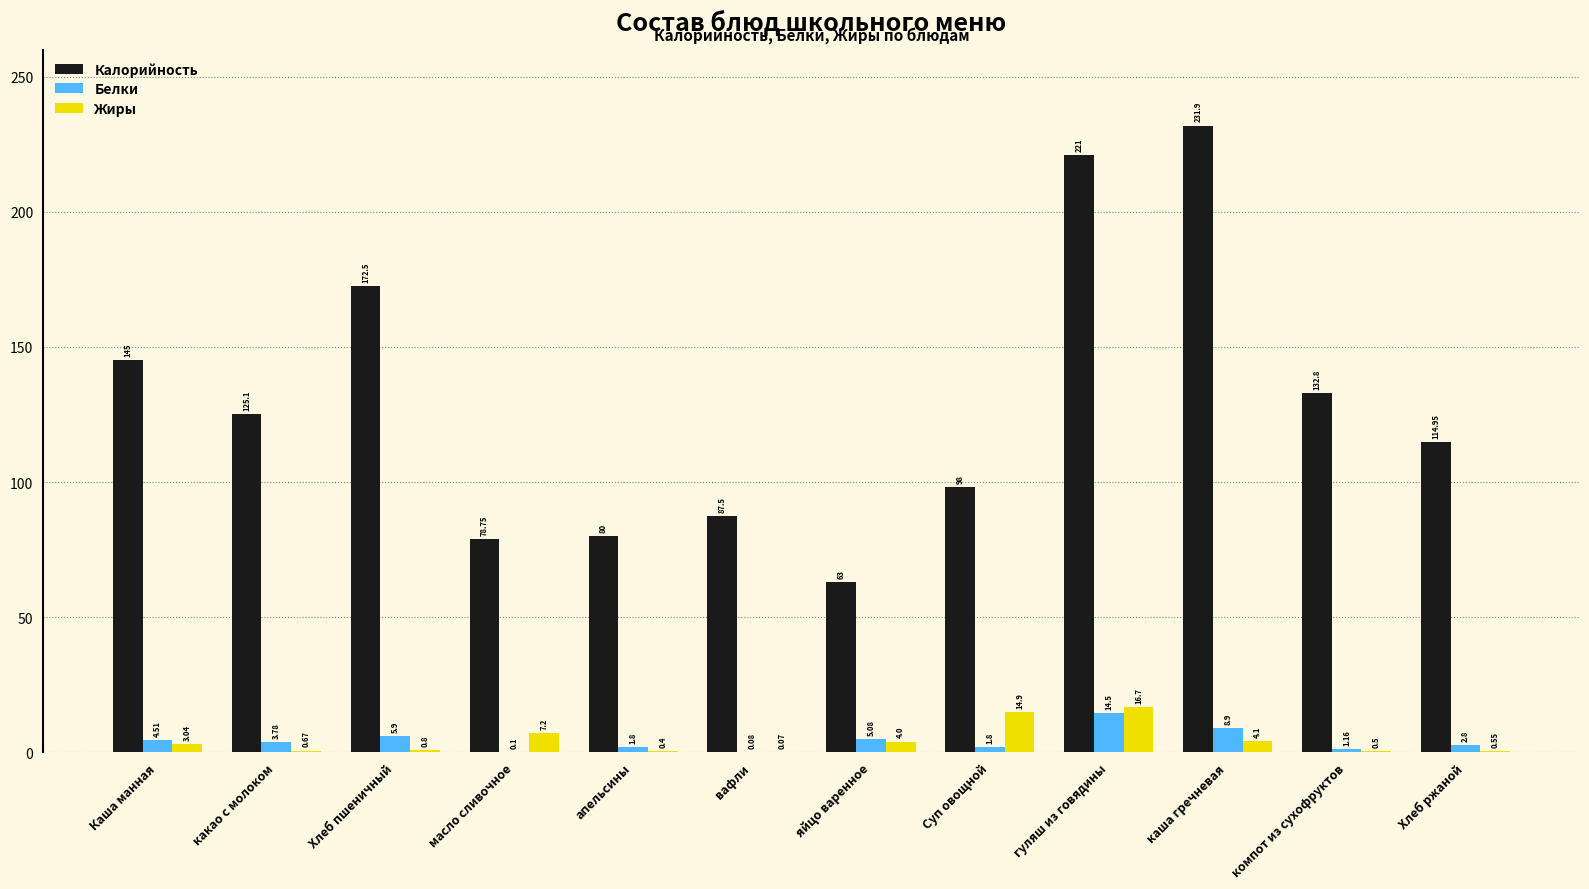

What is the sum of the Белки values at Каша манная and апельсины?

6.3